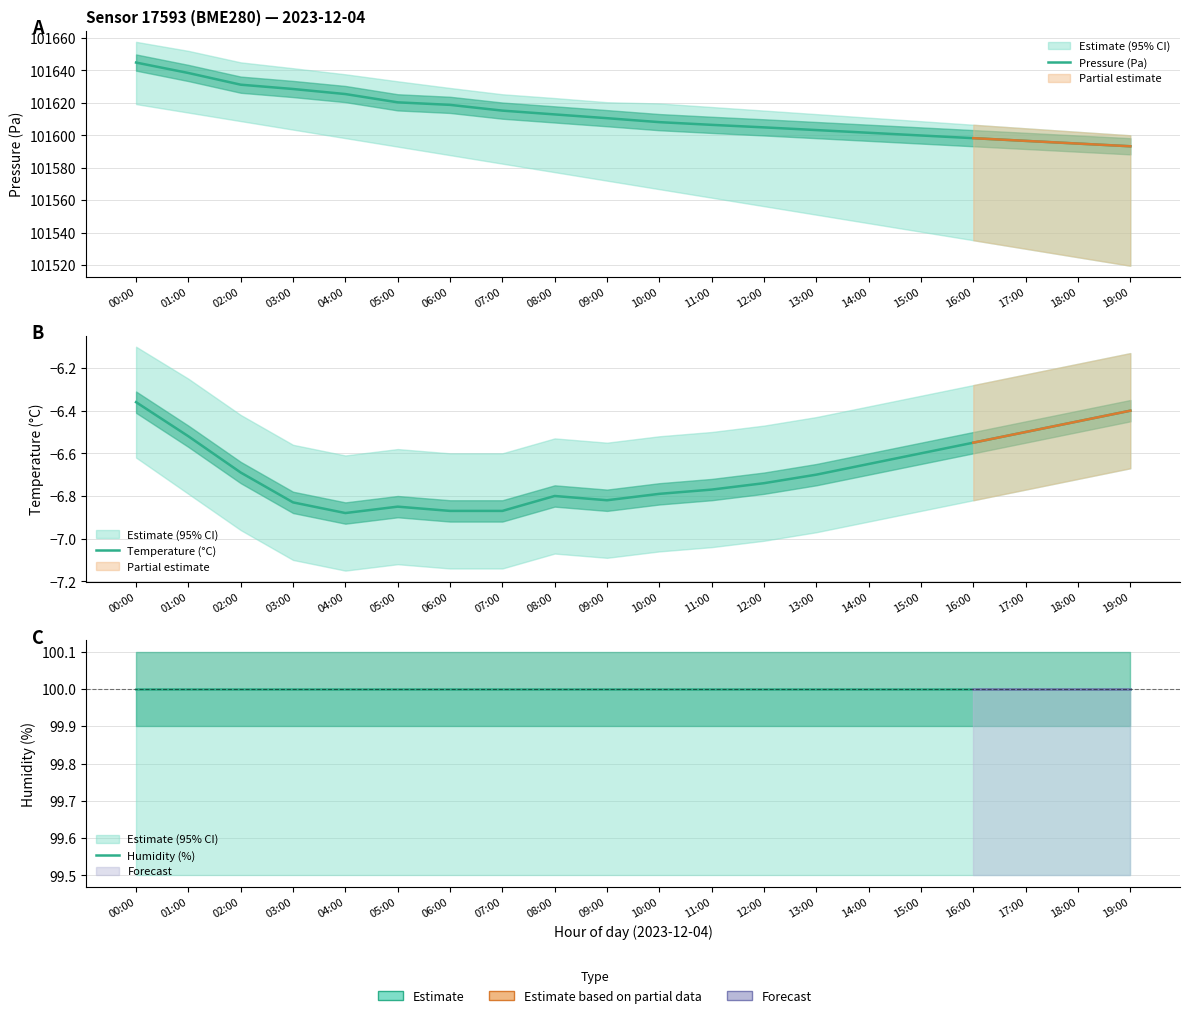

At how many categories does at least one series exceed 90129?

20